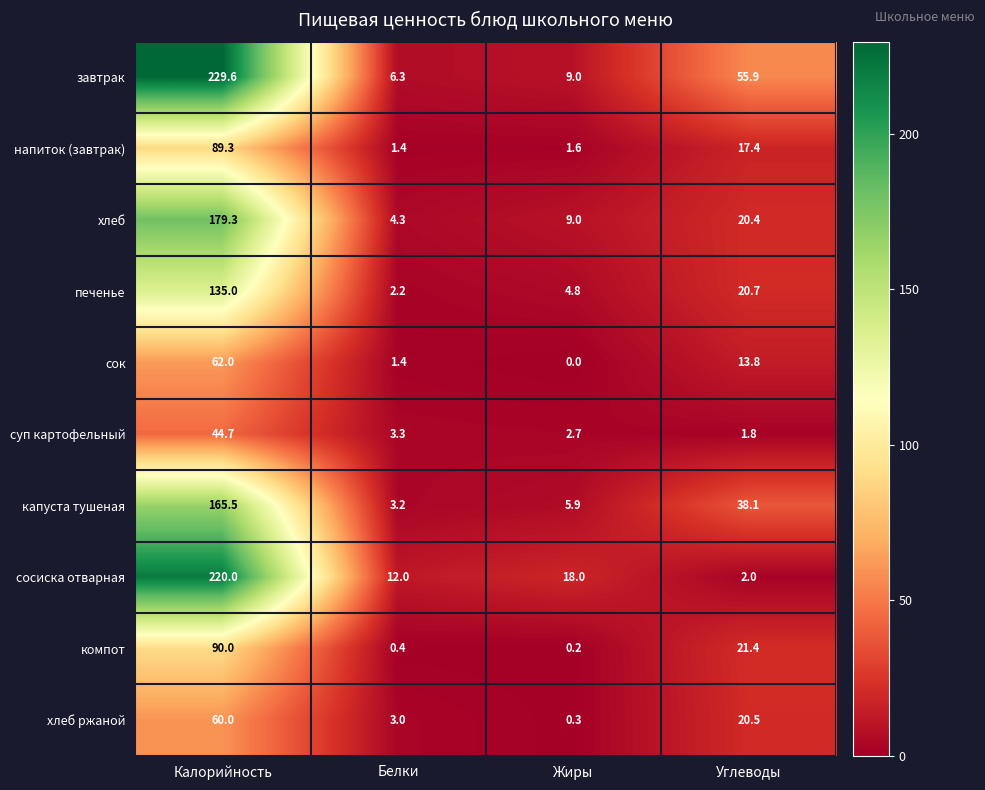

Where is сосиска отварная nearest to the value 111?

Жиры